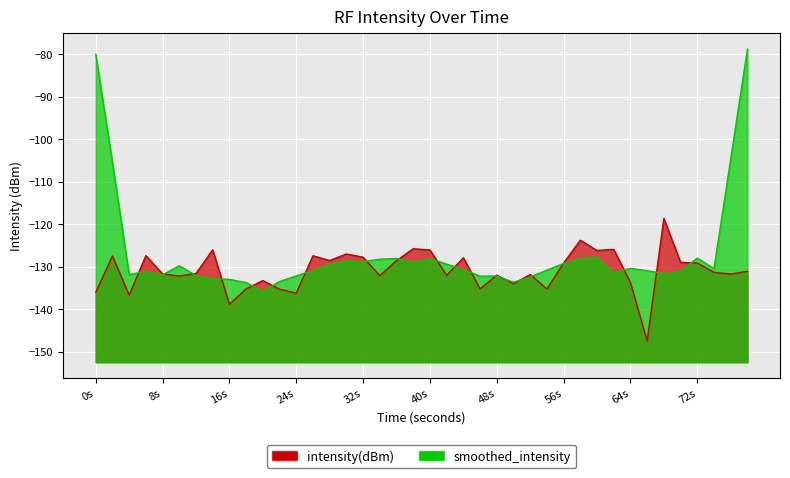

What is the lowest value of the smoothed_intensity series?

-135.8